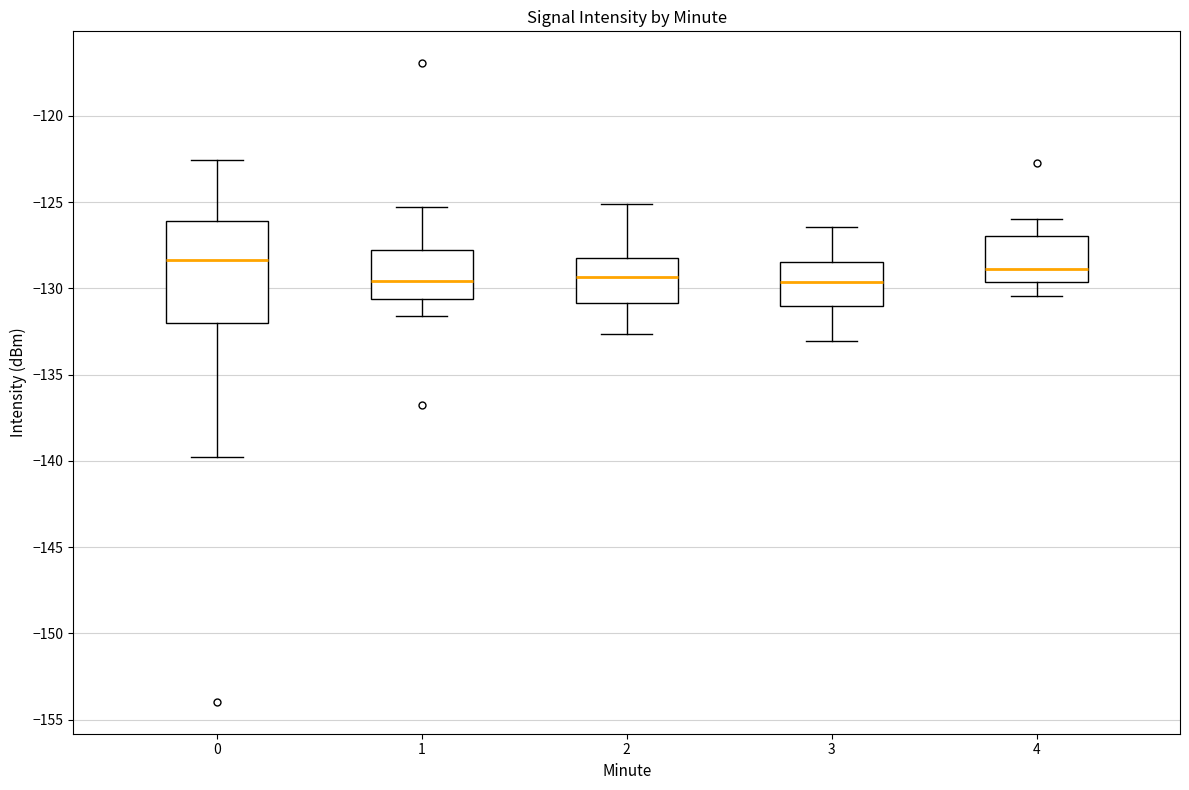

Which box is the tallest, from its lower edge to its upper edge?

0